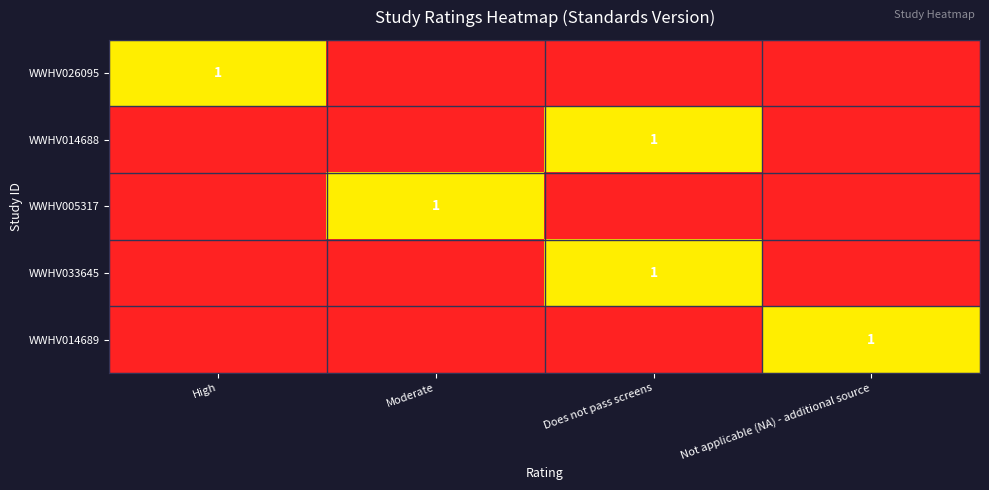

Which category has the highest value across all series?

High